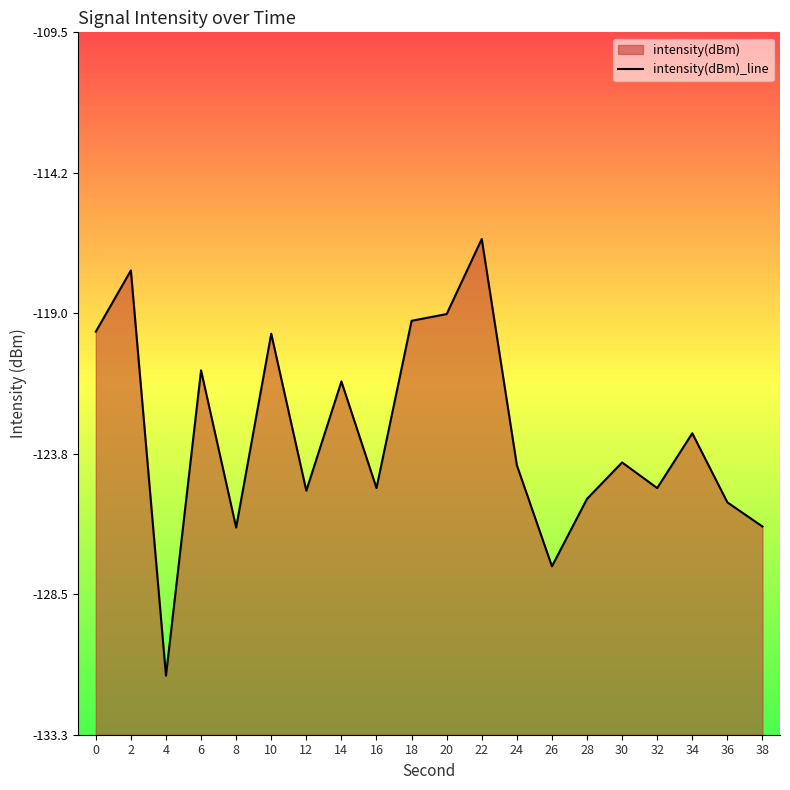

How many interior local peaks (higher than both neighbors) does the data have?

7